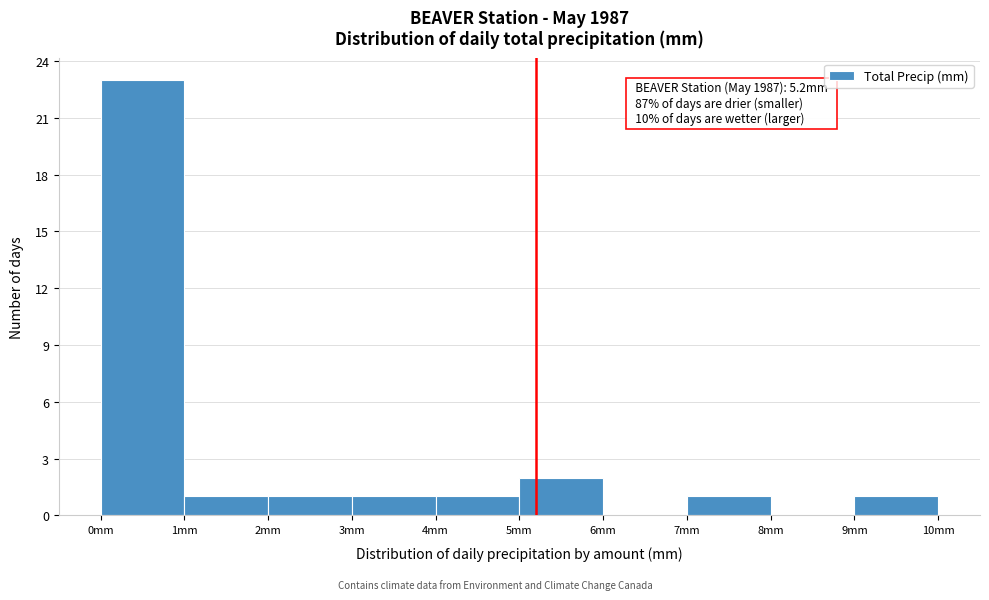

Over which range of the x-axis is the bar tallest?

0 to 1